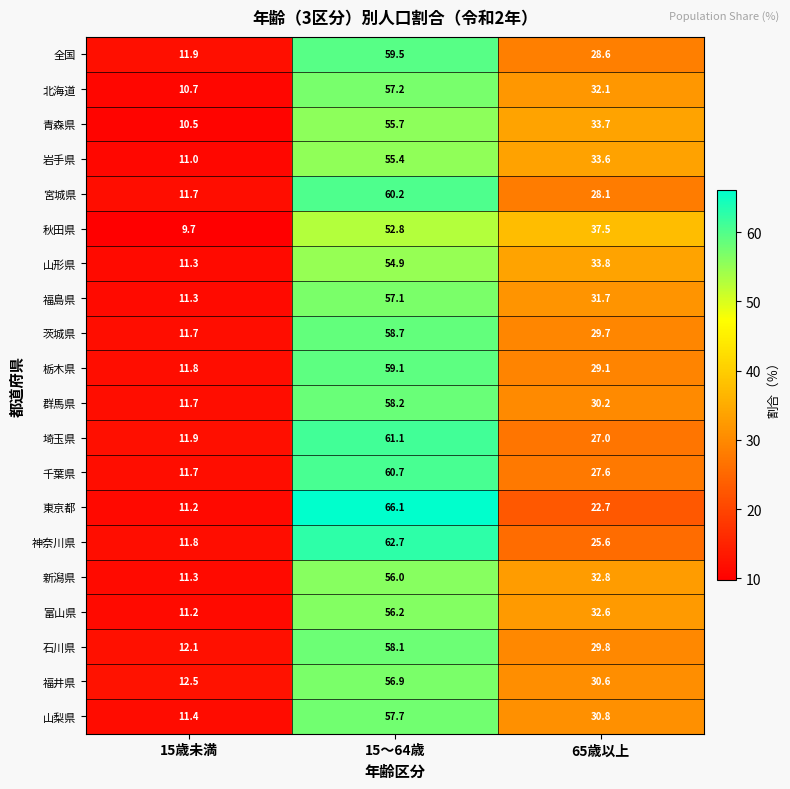

At which category is the sum across all series the highest?

15～64歳